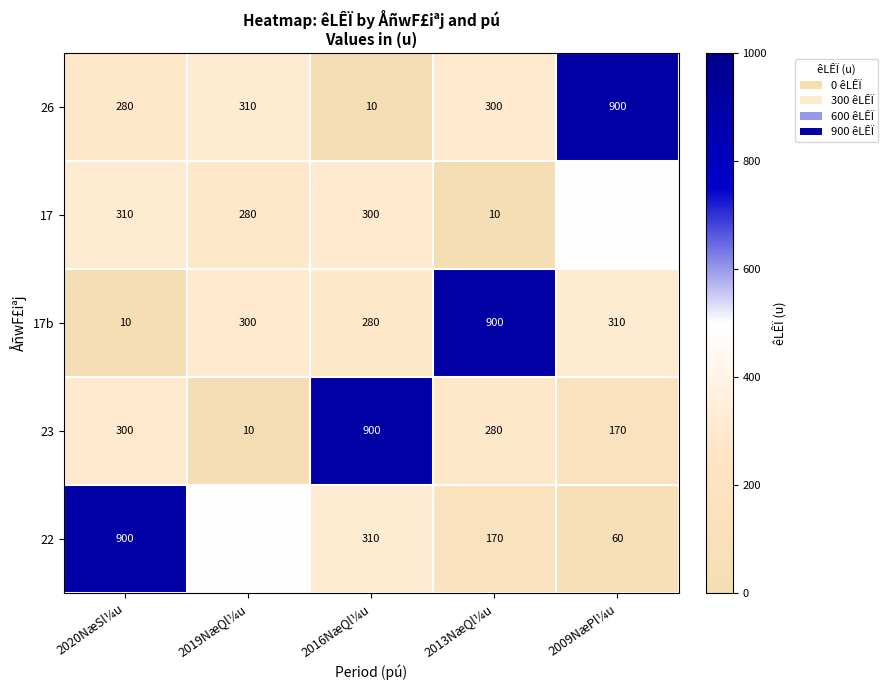

Rank the series at 2020NæSl¼u from highest to lowest value.

22, 17, 23, 26, 17b